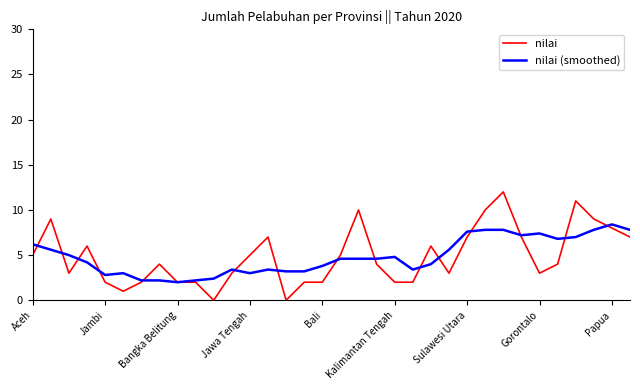

What is the maximum value for nilai (smoothed)?

8.4